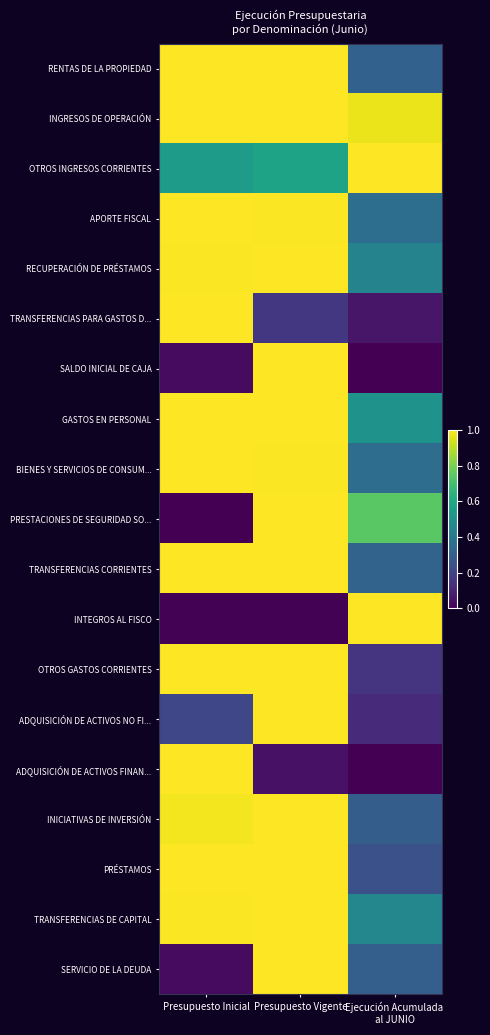

Reading left to right, list all the values displayed in this chart.

RENTAS DE LA PROPIEDAD: Presupuesto Inicial=1.0	Presupuesto Vigente=1.0	Ejecución Acumulada
al JUNIO=0.3
INGRESOS DE OPERACIÓN: Presupuesto Inicial=1.0	Presupuesto Vigente=1.0	Ejecución Acumulada
al JUNIO=1.0
OTROS INGRESOS CORRIENTES: Presupuesto Inicial=0.6	Presupuesto Vigente=0.6	Ejecución Acumulada
al JUNIO=1.0
APORTE FISCAL: Presupuesto Inicial=1.0	Presupuesto Vigente=1.0	Ejecución Acumulada
al JUNIO=0.4
RECUPERACIÓN DE PRÉSTAMOS: Presupuesto Inicial=1.0	Presupuesto Vigente=1.0	Ejecución Acumulada
al JUNIO=0.4
TRANSFERENCIAS PARA GASTOS D...: Presupuesto Inicial=1.0	Presupuesto Vigente=0.2	Ejecución Acumulada
al JUNIO=0.1
SALDO INICIAL DE CAJA: Presupuesto Inicial=0.0	Presupuesto Vigente=1.0	Ejecución Acumulada
al JUNIO=0.0
GASTOS EN PERSONAL: Presupuesto Inicial=1.0	Presupuesto Vigente=1.0	Ejecución Acumulada
al JUNIO=0.5
BIENES Y SERVICIOS DE CONSUM...: Presupuesto Inicial=1.0	Presupuesto Vigente=1.0	Ejecución Acumulada
al JUNIO=0.4
PRESTACIONES DE SEGURIDAD SO...: Presupuesto Inicial=0.0	Presupuesto Vigente=1.0	Ejecución Acumulada
al JUNIO=0.7
TRANSFERENCIAS CORRIENTES: Presupuesto Inicial=1.0	Presupuesto Vigente=1.0	Ejecución Acumulada
al JUNIO=0.3
INTEGROS AL FISCO: Presupuesto Inicial=0.0	Presupuesto Vigente=0.0	Ejecución Acumulada
al JUNIO=1.0
OTROS GASTOS CORRIENTES: Presupuesto Inicial=1.0	Presupuesto Vigente=1.0	Ejecución Acumulada
al JUNIO=0.2
ADQUISICIÓN DE ACTIVOS NO FI...: Presupuesto Inicial=0.2	Presupuesto Vigente=1.0	Ejecución Acumulada
al JUNIO=0.1
ADQUISICIÓN DE ACTIVOS FINAN...: Presupuesto Inicial=1.0	Presupuesto Vigente=0.0	Ejecución Acumulada
al JUNIO=0.0
INICIATIVAS DE INVERSIÓN: Presupuesto Inicial=1.0	Presupuesto Vigente=1.0	Ejecución Acumulada
al JUNIO=0.3
PRÉSTAMOS: Presupuesto Inicial=1.0	Presupuesto Vigente=1.0	Ejecución Acumulada
al JUNIO=0.2
TRANSFERENCIAS DE CAPITAL: Presupuesto Inicial=1.0	Presupuesto Vigente=1.0	Ejecución Acumulada
al JUNIO=0.5
SERVICIO DE LA DEUDA: Presupuesto Inicial=0.0	Presupuesto Vigente=1.0	Ejecución Acumulada
al JUNIO=0.3